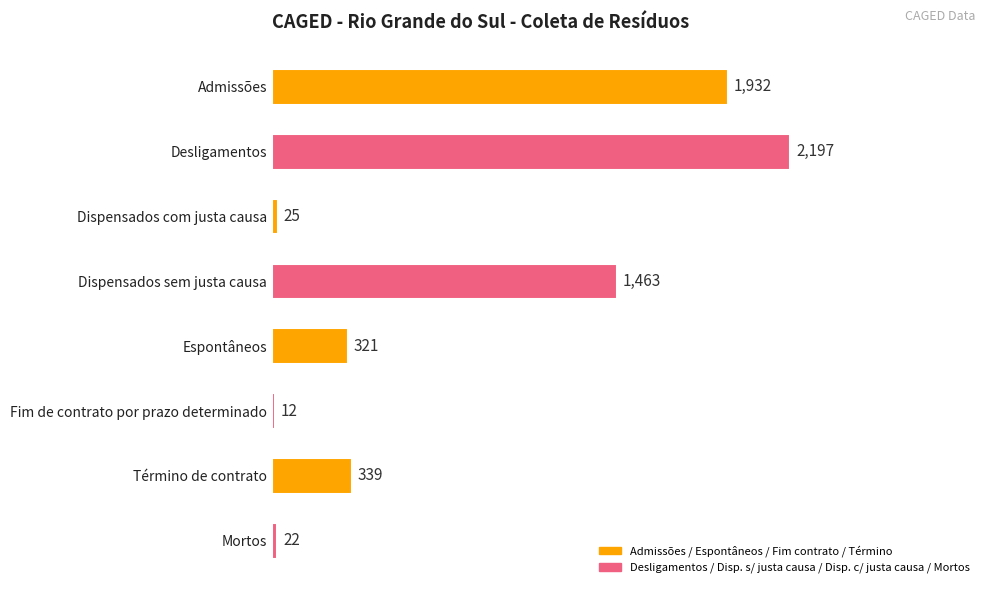

Which label corresponds to the smallest value in the chart?

Fim de contrato por prazo determinado